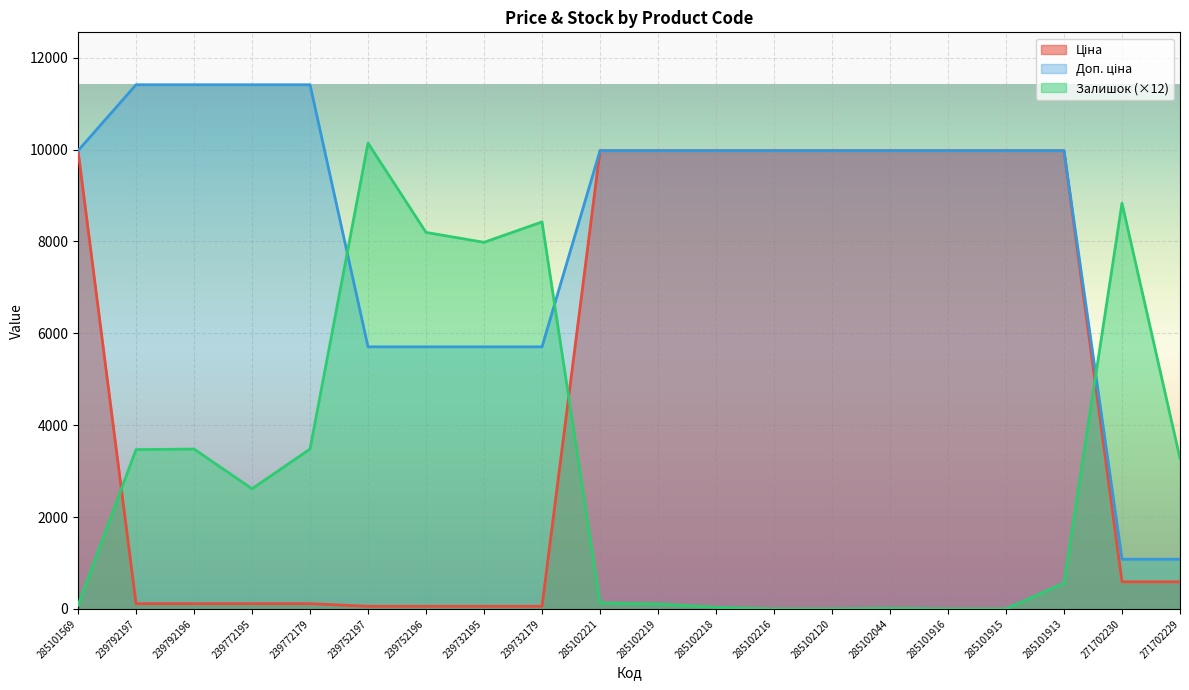

Does the chart display data point markers on the line(s)?

No